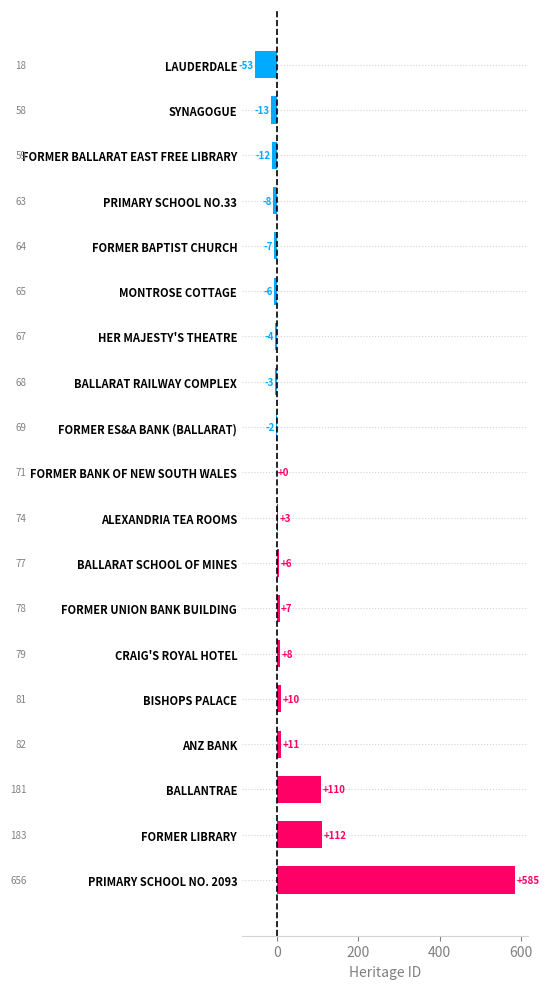

Reading top to bottom, list all the values displayed in this chart.

LAUDERDALE=-53	SYNAGOGUE=-13	FORMER BALLARAT EAST FREE LIBRARY=-12	PRIMARY SCHOOL NO.33=-8	FORMER BAPTIST CHURCH=-7	MONTROSE COTTAGE=-6	HER MAJESTY'S THEATRE=-4	BALLARAT RAILWAY COMPLEX=-3	FORMER ES&A BANK (BALLARAT)=-2	FORMER BANK OF NEW SOUTH WALES=0	ALEXANDRIA TEA ROOMS=3	BALLARAT SCHOOL OF MINES=6	FORMER UNION BANK BUILDING=7	CRAIG'S ROYAL HOTEL=8	BISHOPS PALACE=10	ANZ BANK=11	BALLANTRAE=110	FORMER LIBRARY=112	PRIMARY SCHOOL NO. 2093=585